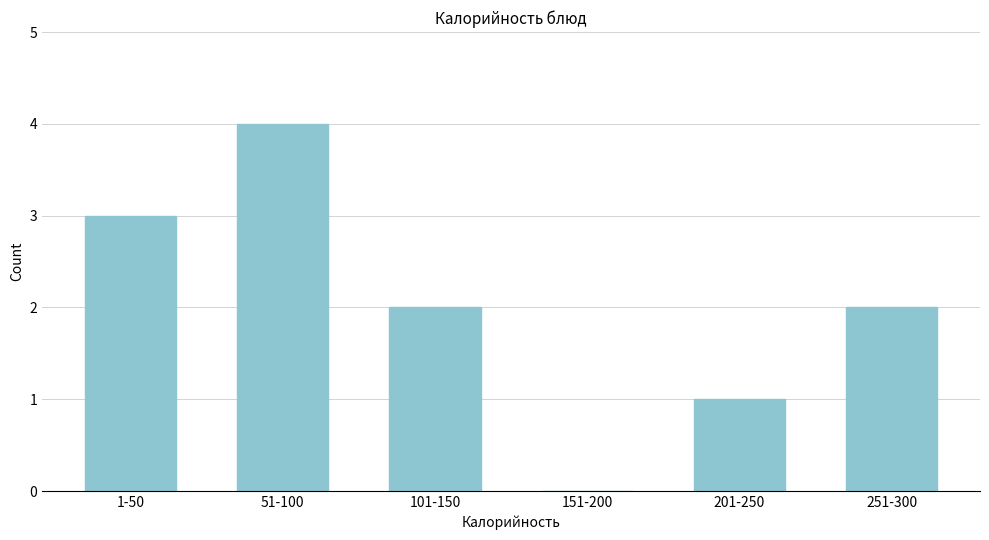

Reading left to right, transcribe all the data shown in this chart.

1-50=3	51-100=4	101-150=2	151-200=0	201-250=1	251-300=2